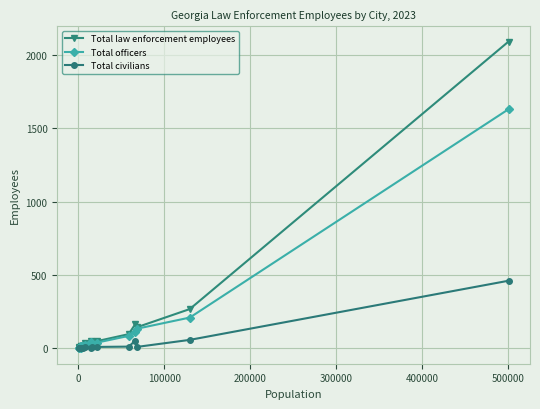

Which series has the largest range (max minus min)?

Total law enforcement employees